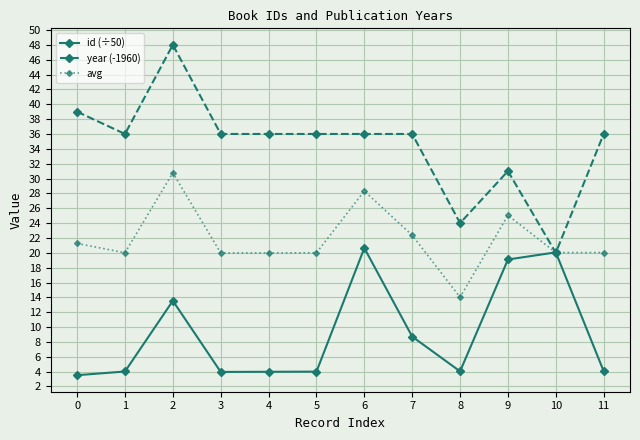

What is the maximum value shown in the chart?

48.0